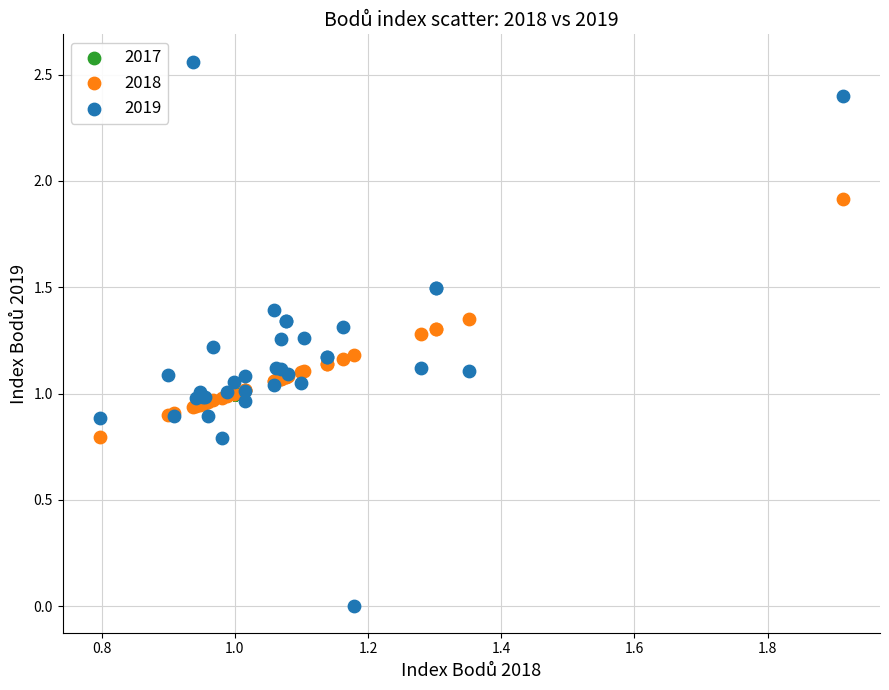

What are all the series names shown in the legend?

2017, 2018, 2019